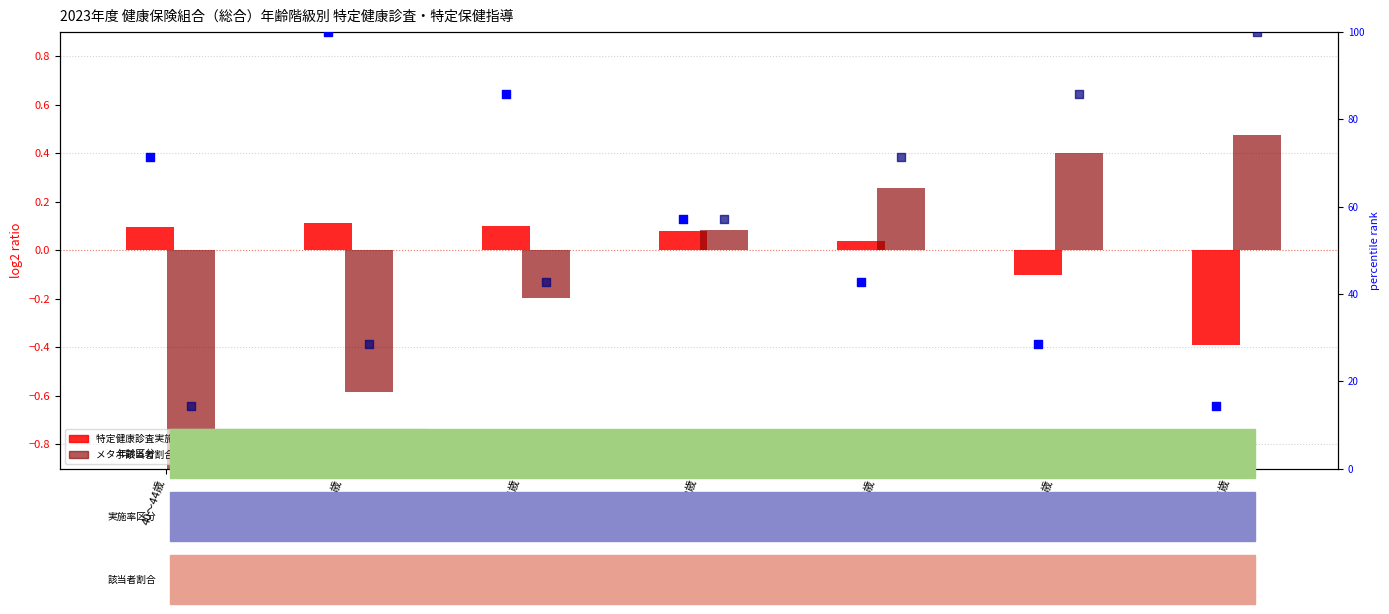

Is the value of メタボ該当者割合 (percentile) at 45～49歳 greater than the value of 特定健康診査実施率 (log2 ratio) at 45～49歳?

Yes